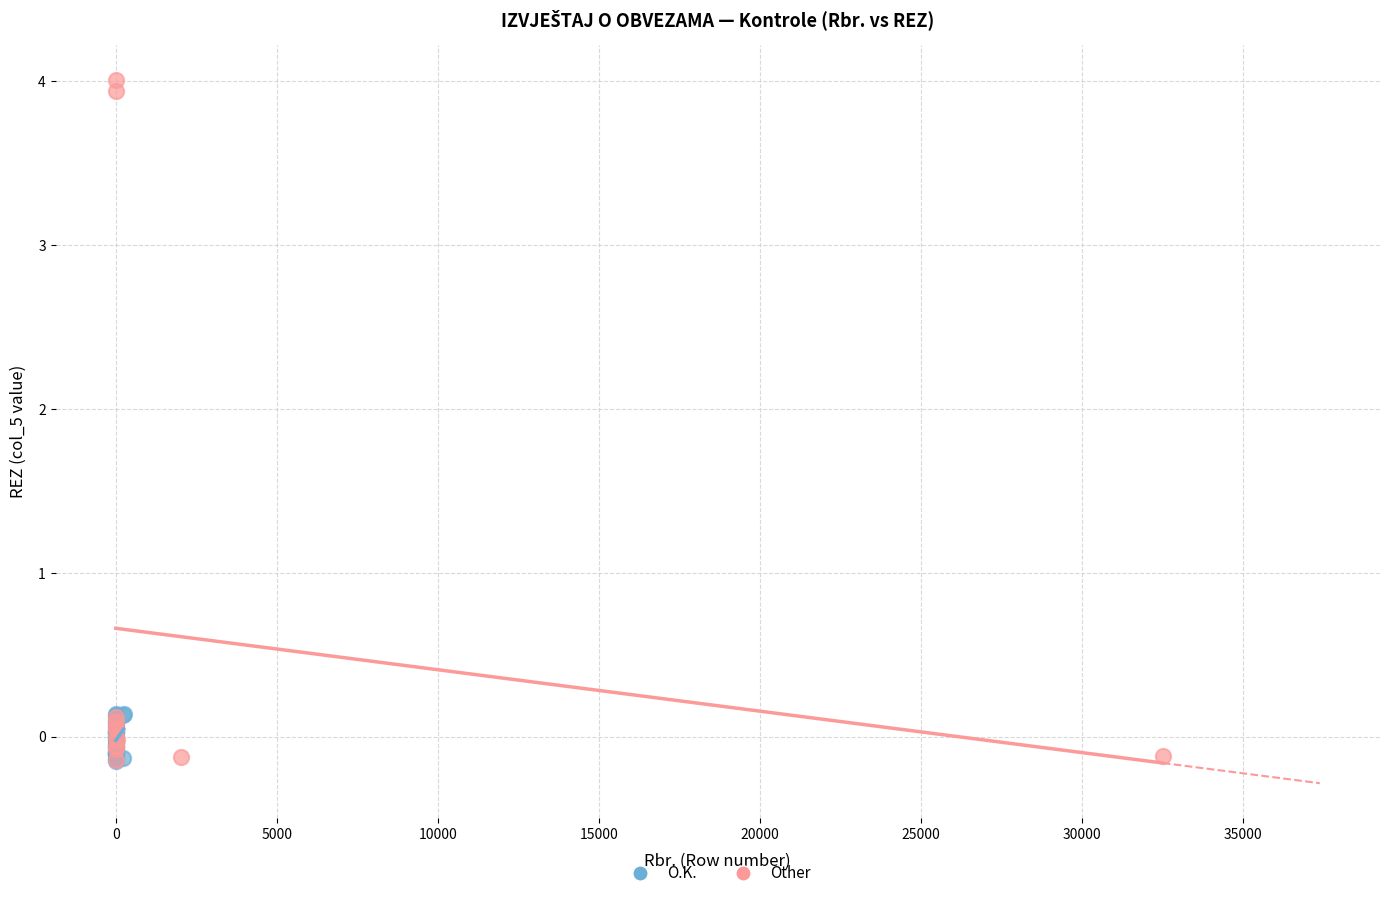

Which series contains the highest Y value?

Other